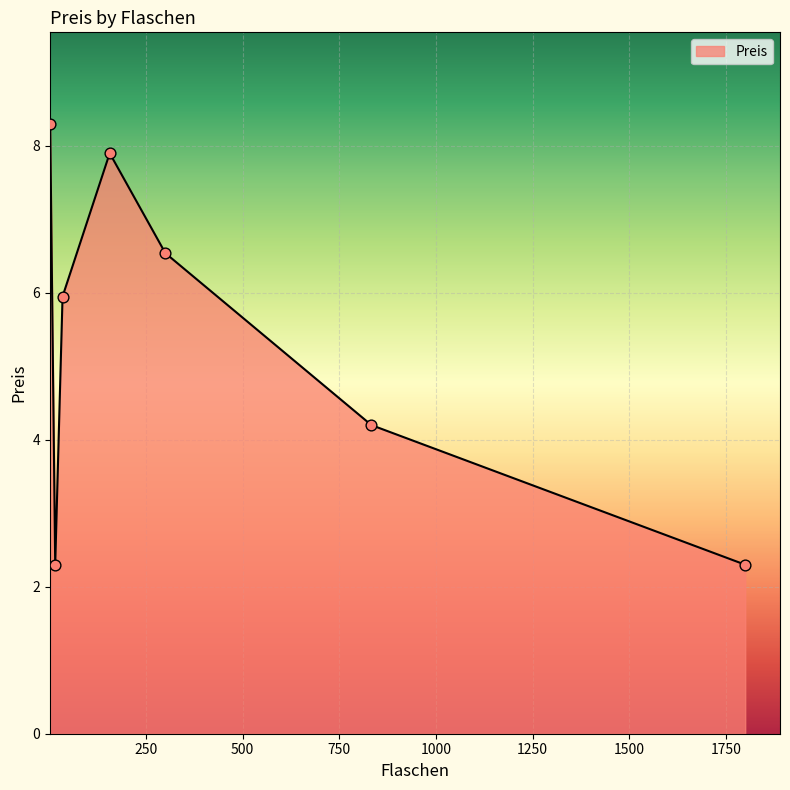

What is the difference between the maximum and minimum values?

6.0